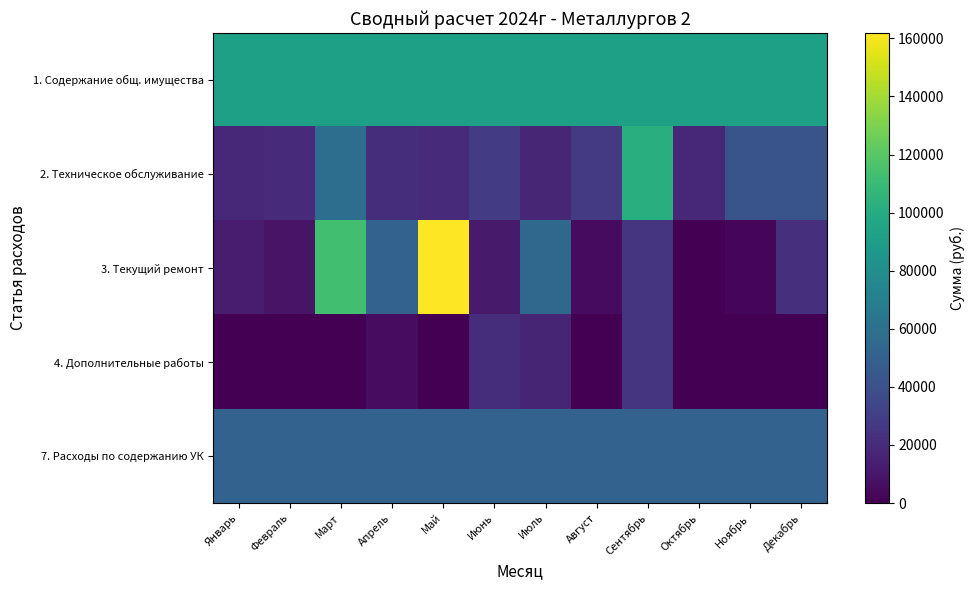

Which category has the lowest value across all series?

Октябрь